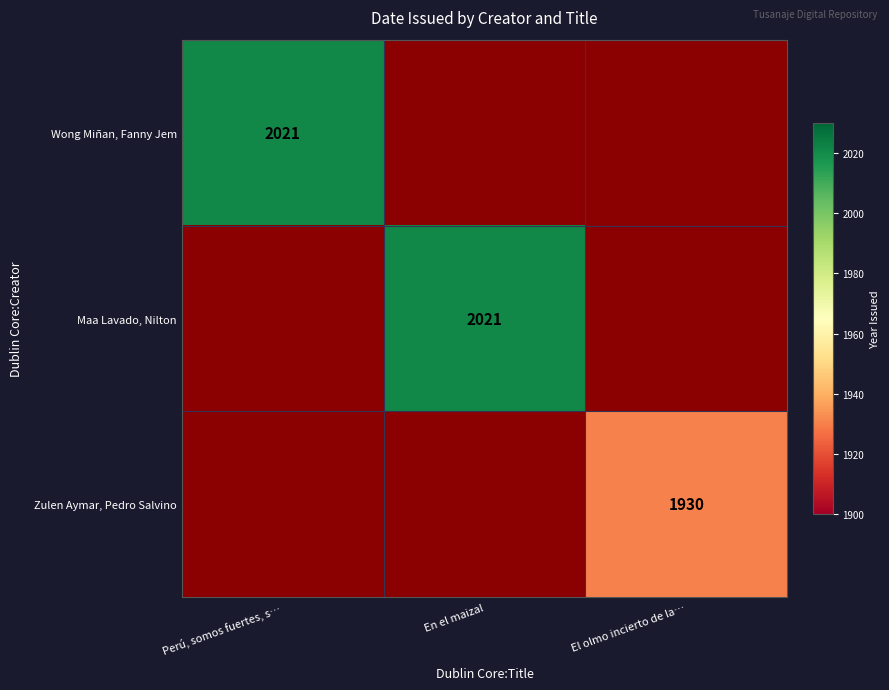

The value of Maa Lavado, Nilton at En el maizal is 3462.9. True or false?

False